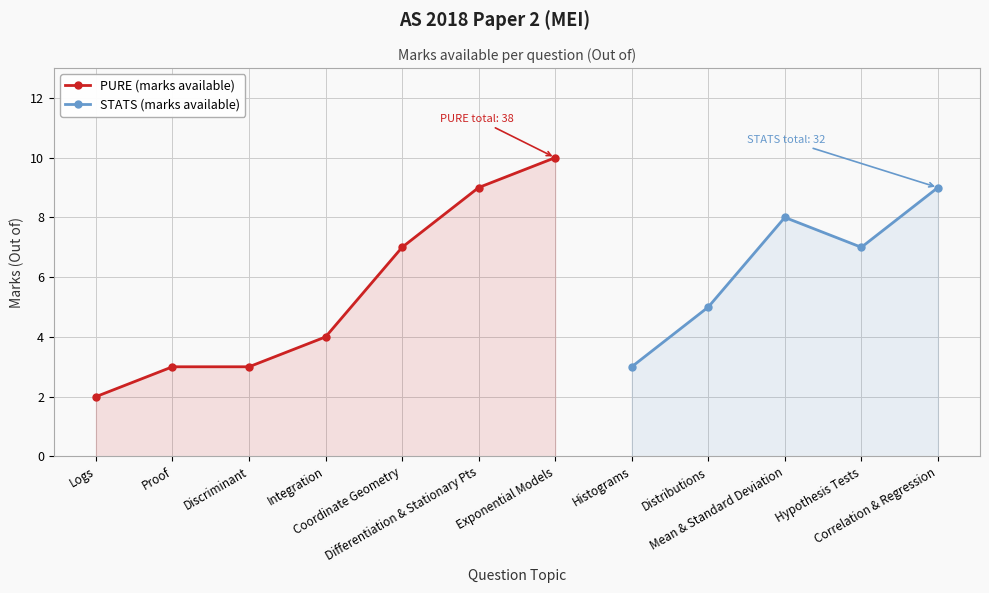

At which label is the value closest to 6?

Coordinate Geometry